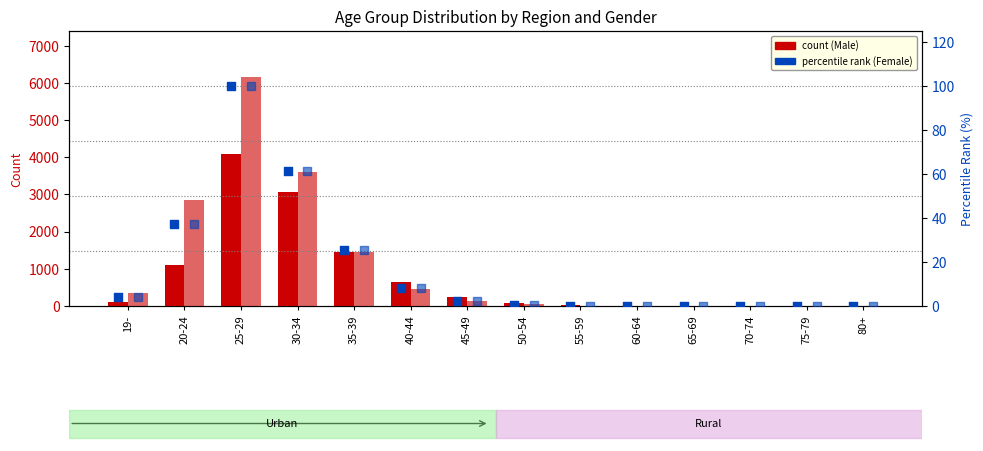

Which series reaches the minimum Y coordinate?

Urban Male